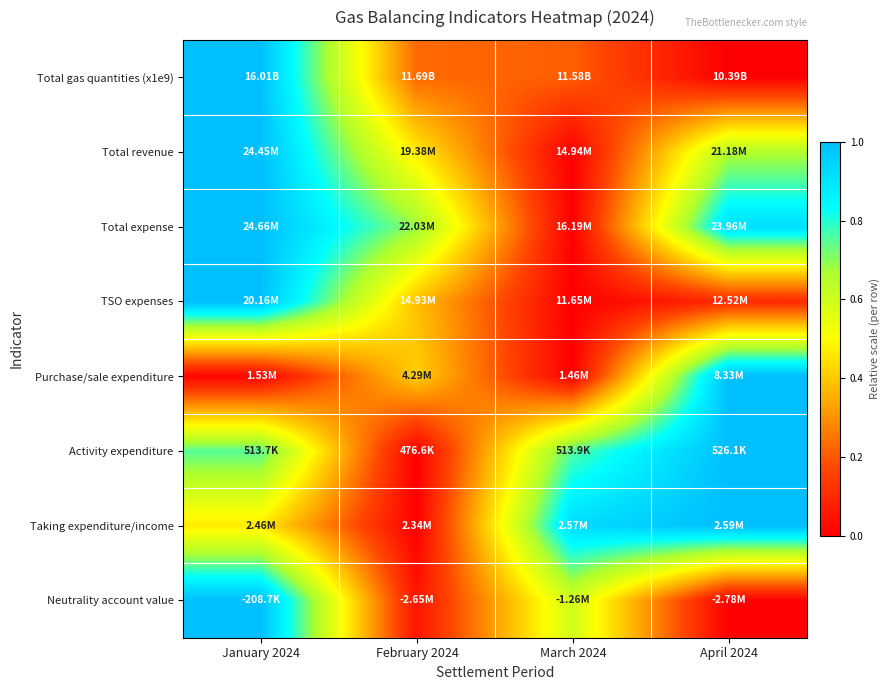

What is the spread (max minus min) of values at January 2024?

1.0